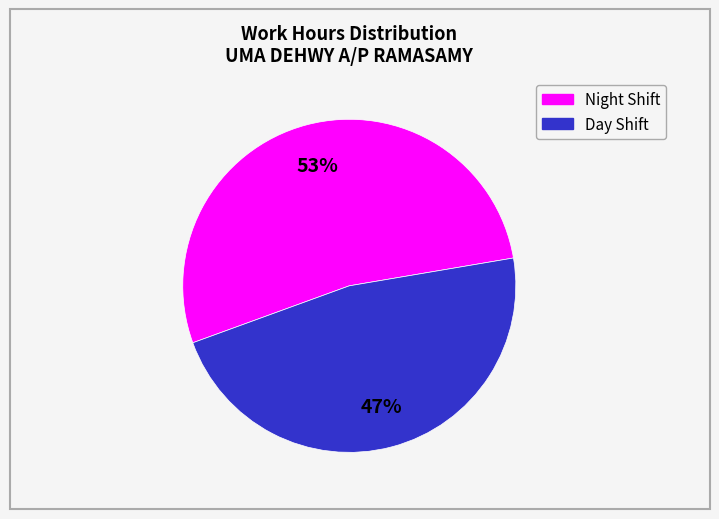

Is there any slice that represents more than half of the pie?

Yes